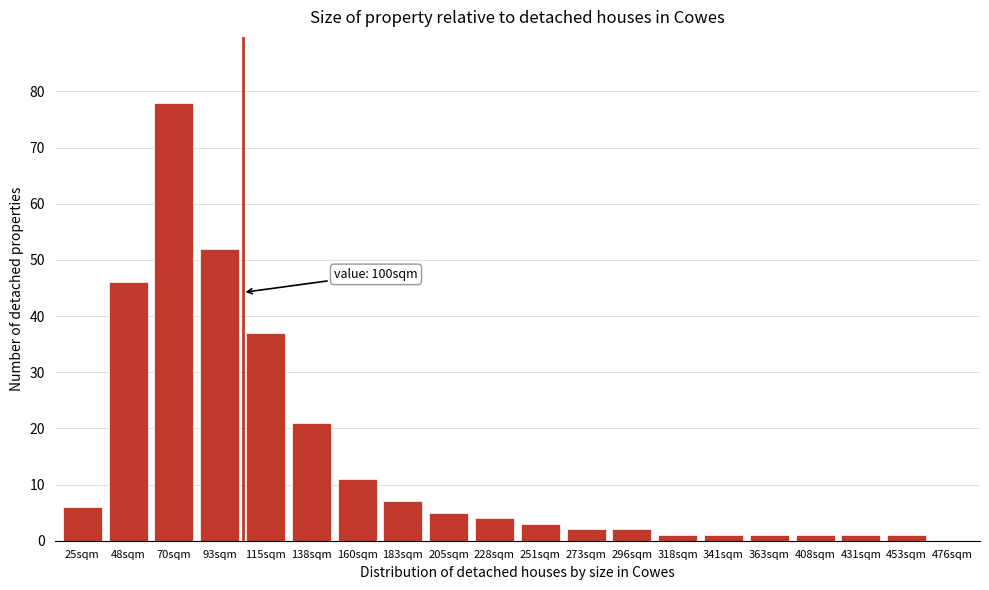

Reading left to right, what are all the values shown in this chart?

25sqm=6	48sqm=46	70sqm=78	93sqm=52	115sqm=37	138sqm=21	160sqm=11	183sqm=7	205sqm=5	228sqm=4	251sqm=3	273sqm=2	296sqm=2	318sqm=1	341sqm=1	363sqm=1	408sqm=1	431sqm=1	453sqm=1	476sqm=0